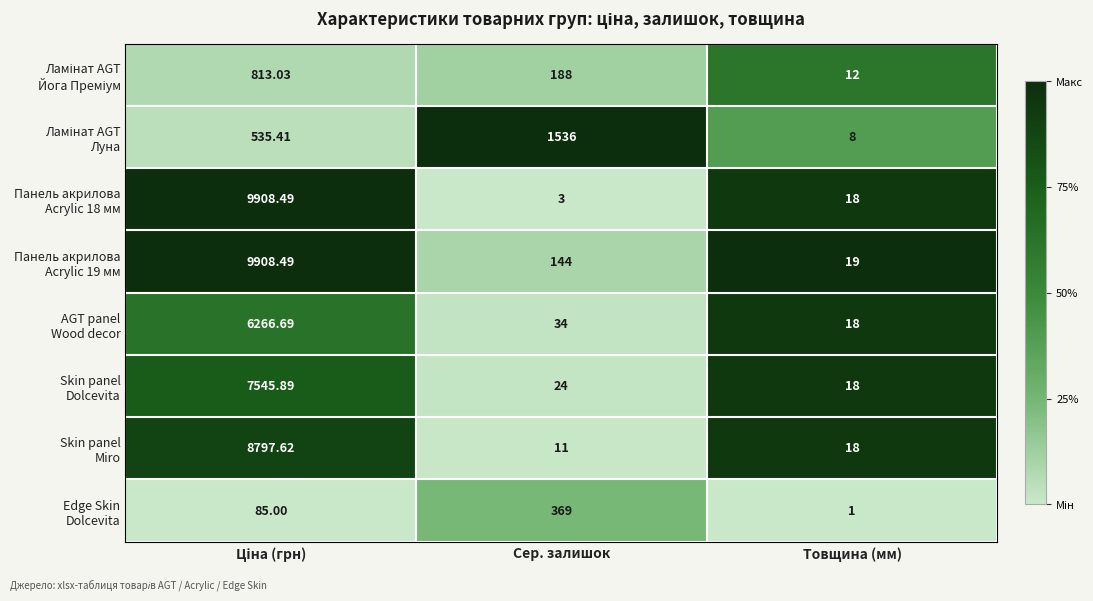

At which category does the chart reach its minimum across all series?

Товщина (мм)